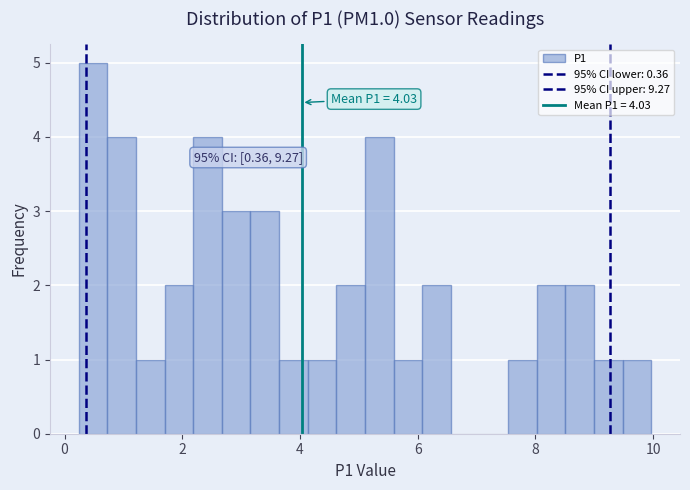

Around what value on the x-axis is the tallest bar? Give the approximate position of its centre, as read against the axis.

0.4